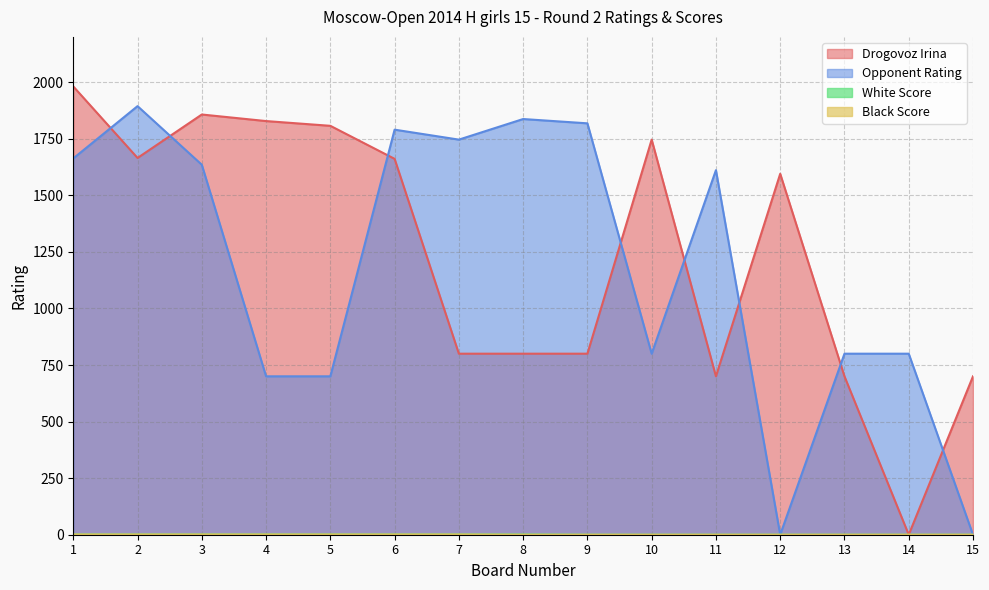

What is the difference between the Black Score values at 9 and 4?

1